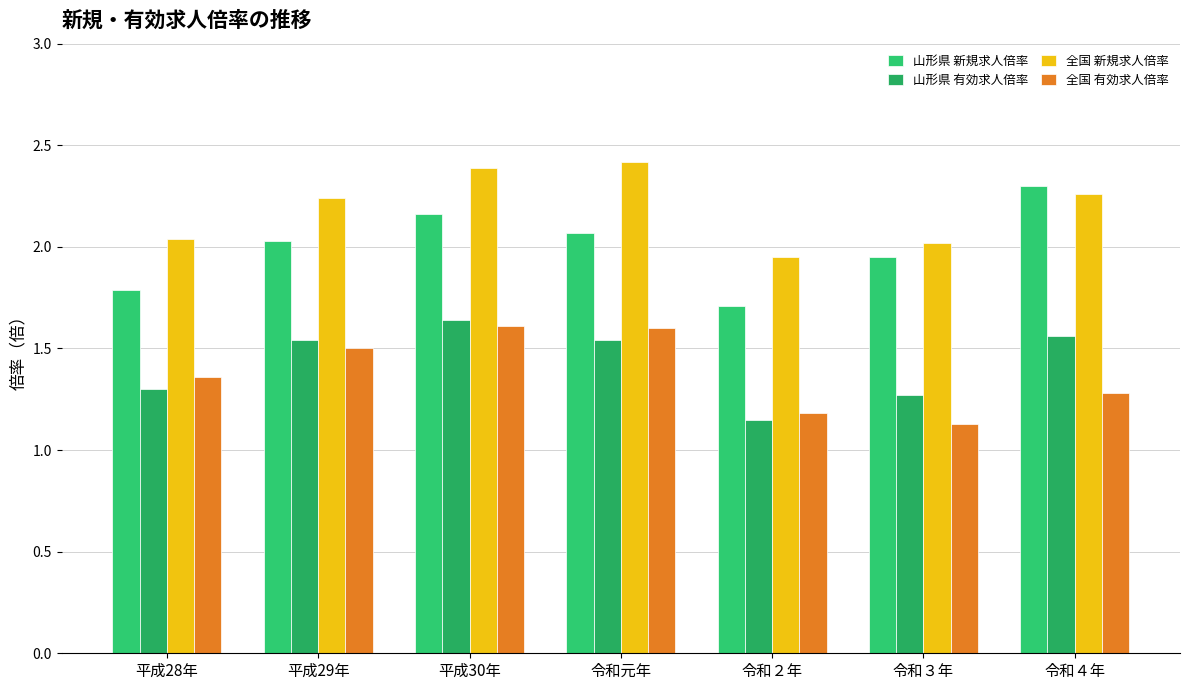

How many groups of bars are there?

7